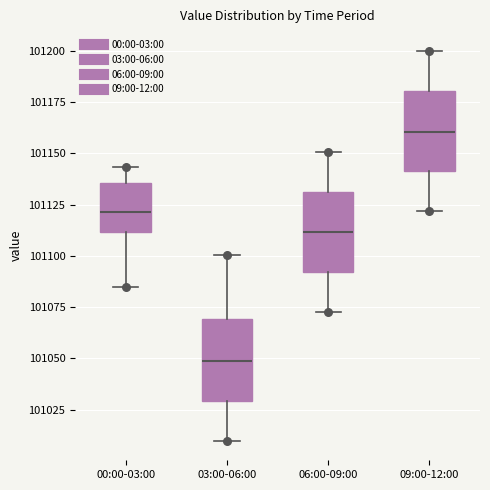

Where does the upper whisker of the box for 03:00-06:00 end on the y-axis? The values are not printed on the chart, so give them approximately, as read against the axis.

101100